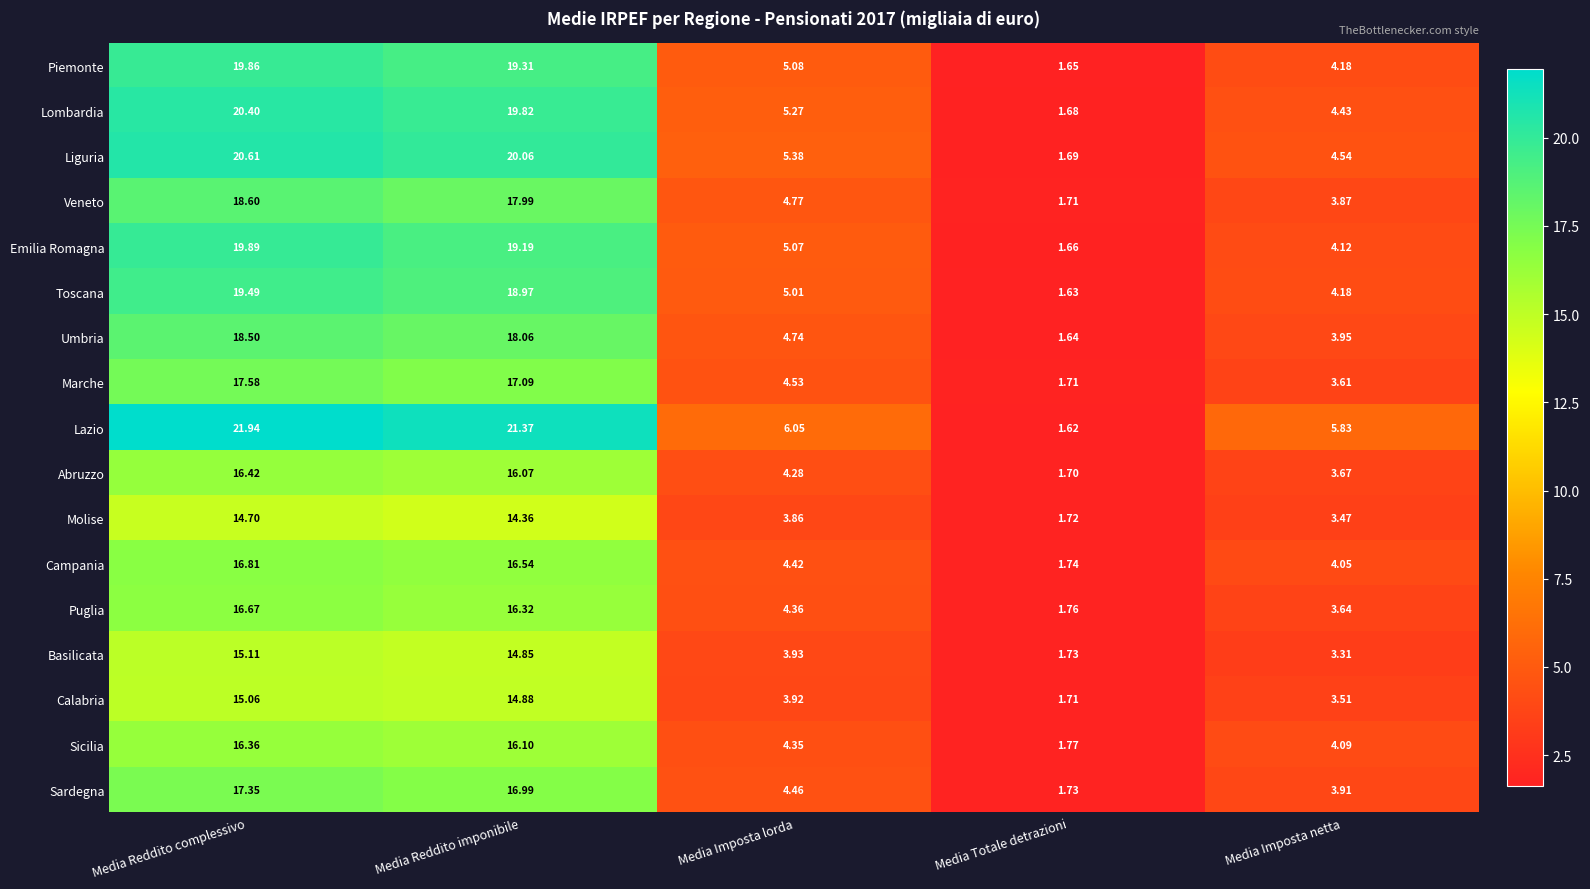

Between Media Reddito complessivo and Media Imposta netta, which series saw the biggest shift?

Lazio